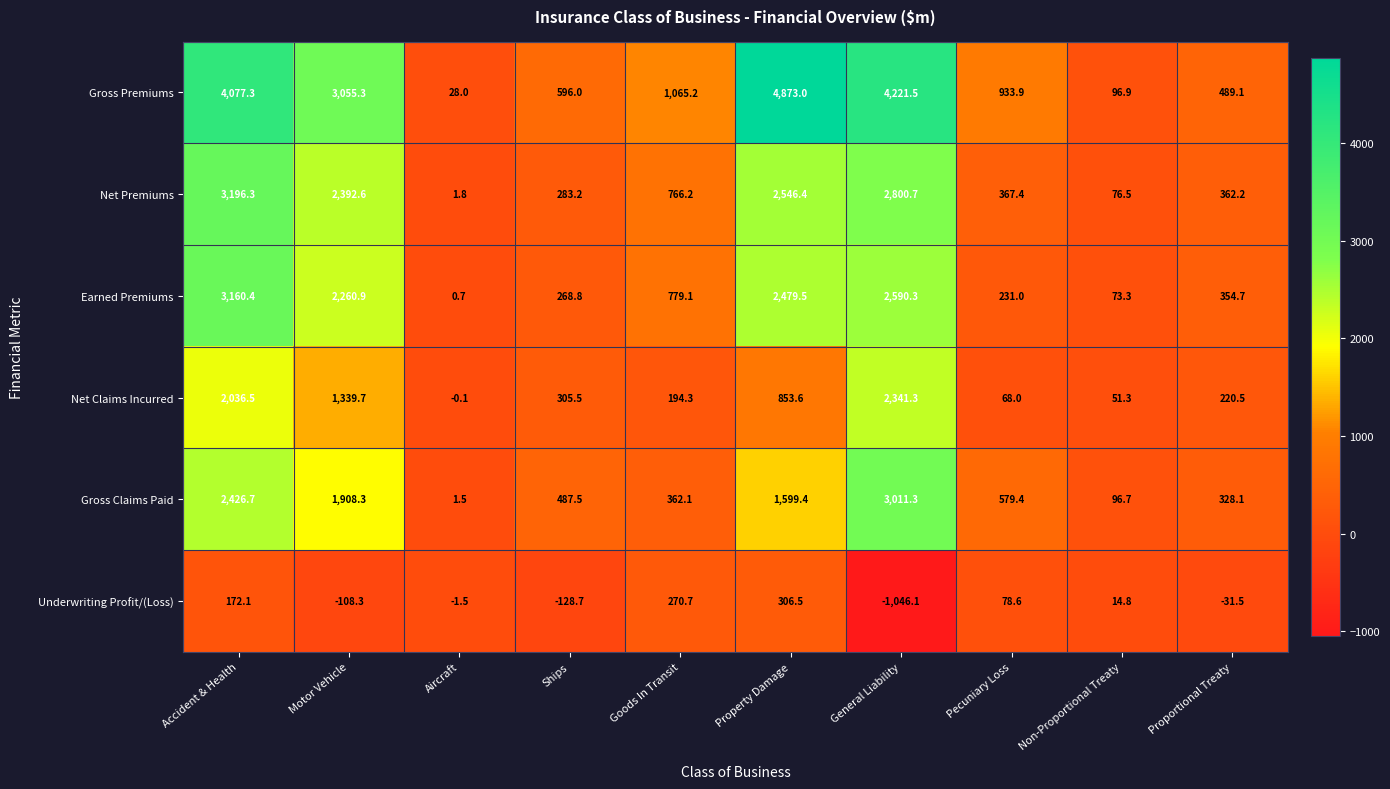

List the series in order of their peak value, highest first.

Gross Premiums, Net Premiums, Earned Premiums, Gross Claims Paid, Net Claims Incurred, Underwriting Profit/(Loss)